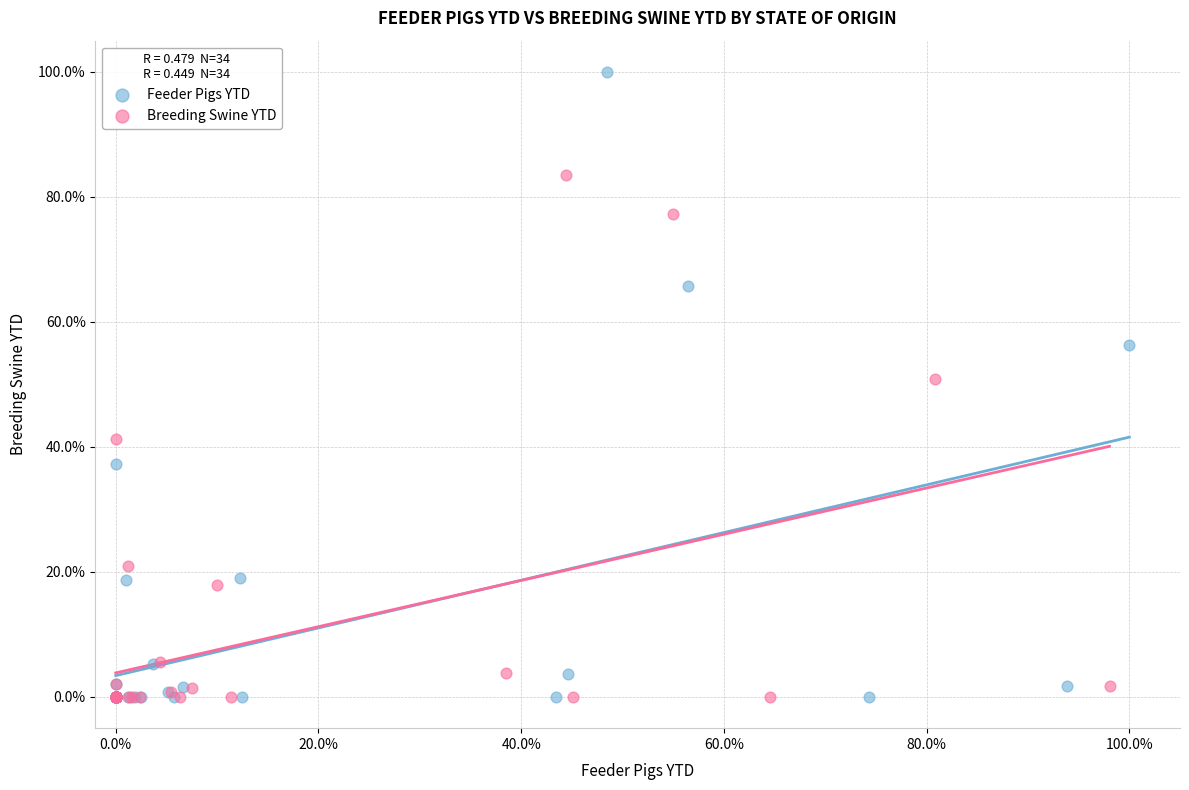

Which series has the largest Y range (max minus min)?

Feeder Pigs YTD